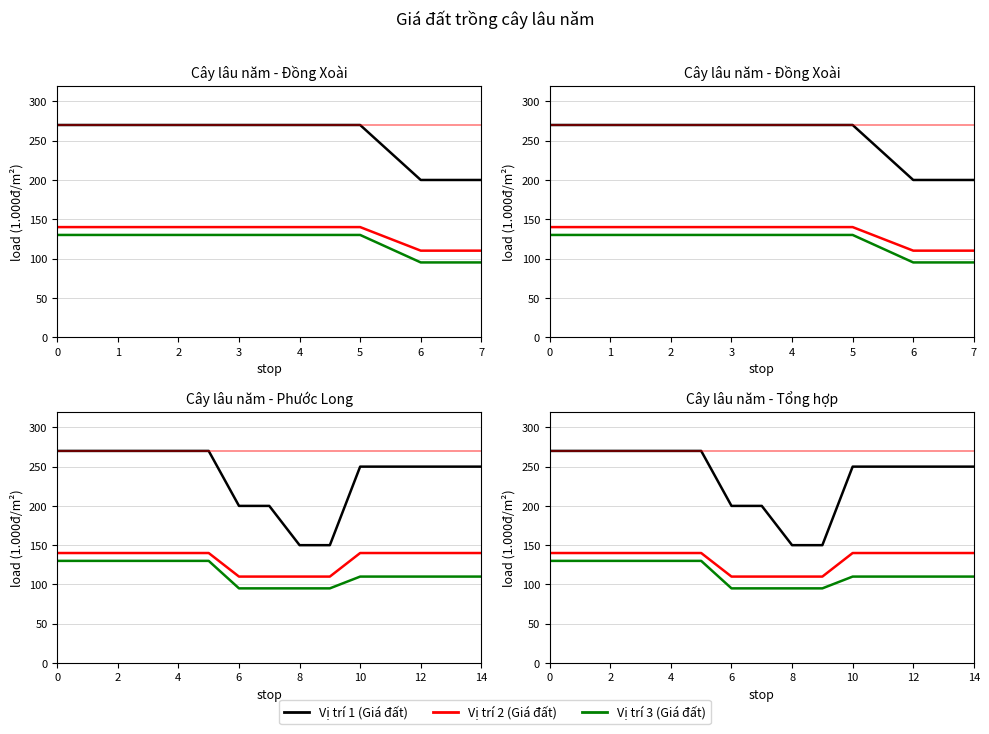

True or false: Vị trí 2 (Giá đất) and Vị trí 3 (Giá đất) cross at least once.

False